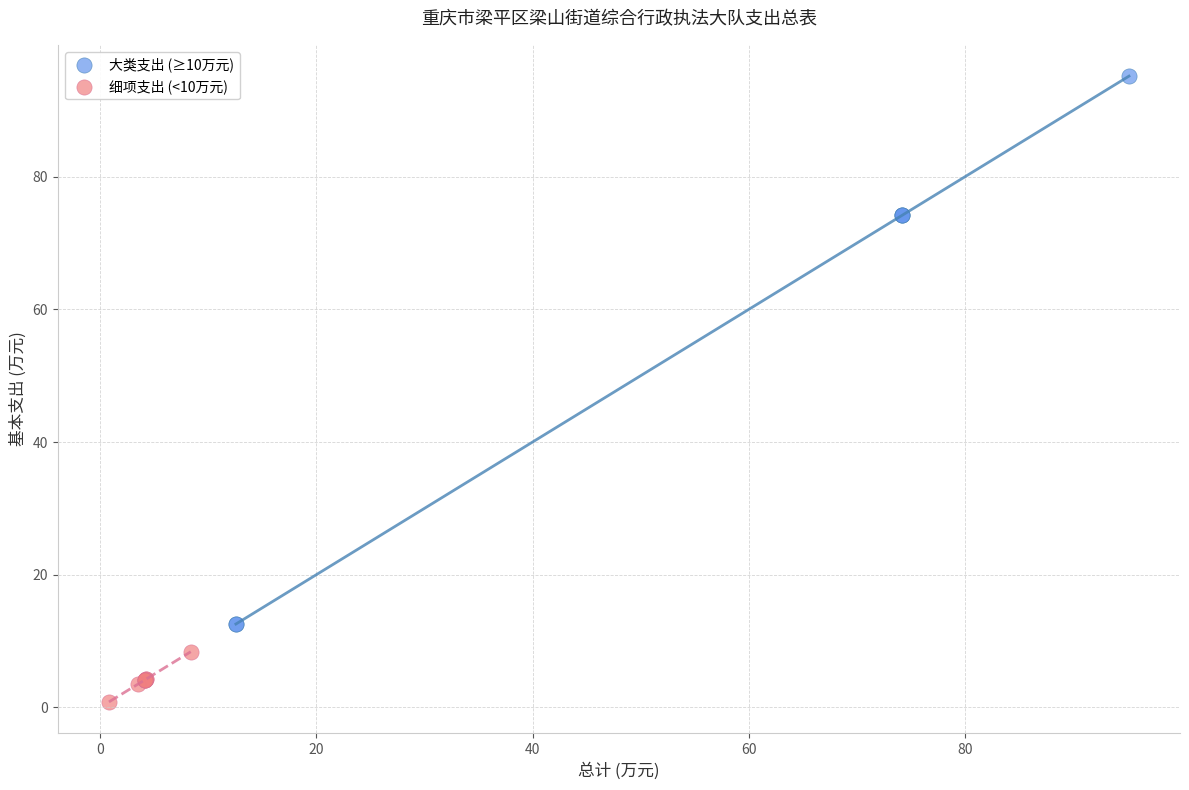

Which series reaches the minimum Y coordinate?

细项支出 (<10万元)